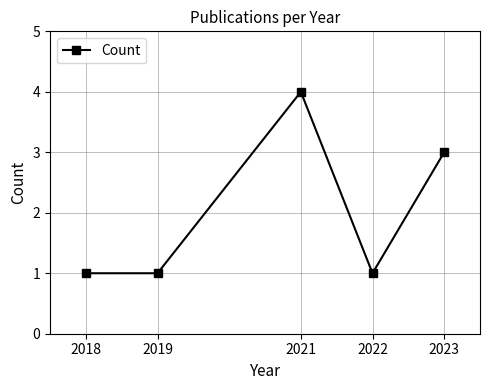

What is the value of the 1st point from the left?

1